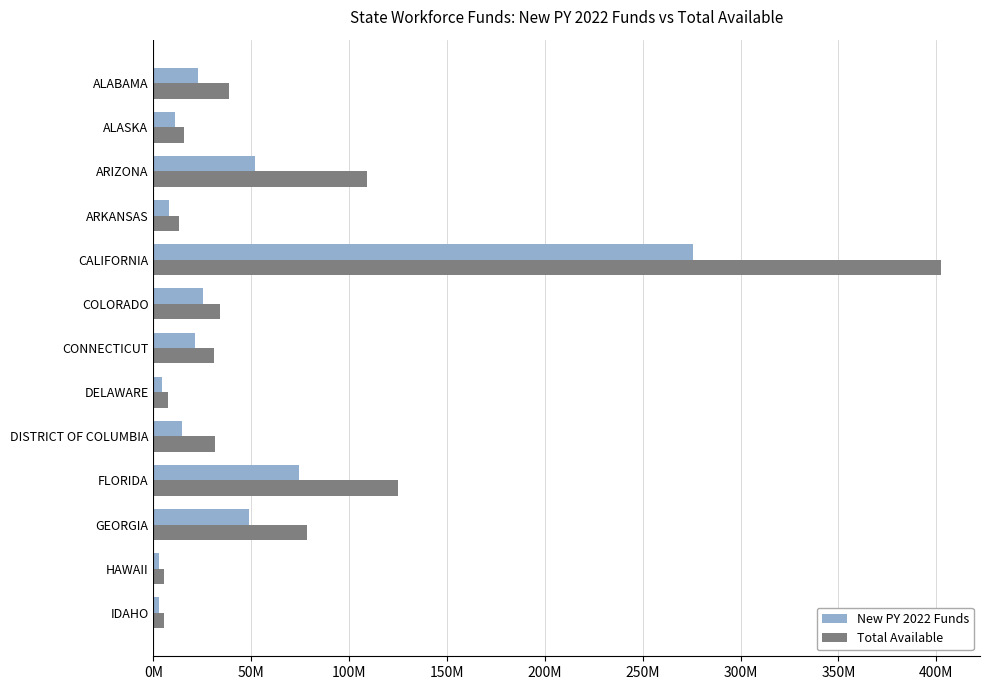

What are all the series names shown in the legend?

New PY 2022 Funds, Total Available